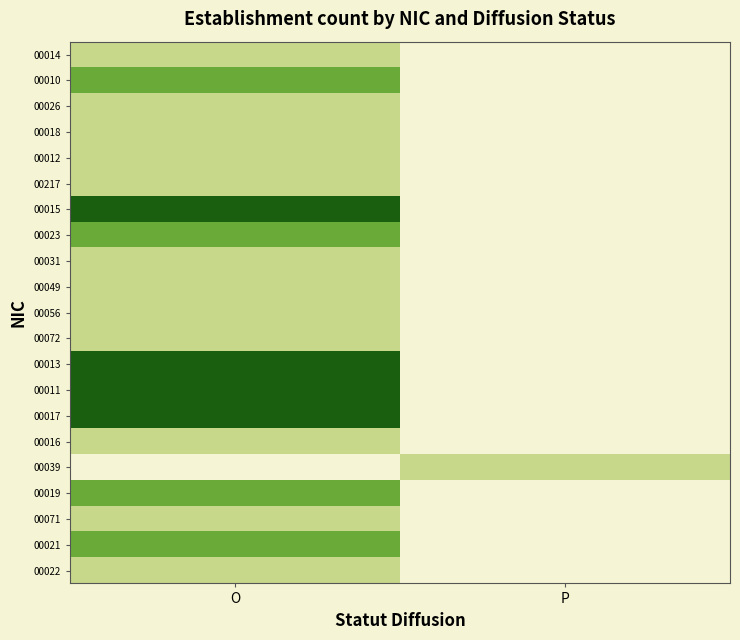

Reading left to right, transcribe all the data shown in this chart.

00014: O=1	P=0
00010: O=2	P=0
00026: O=1	P=0
00018: O=1	P=0
00012: O=1	P=0
00217: O=1	P=0
00015: O=3	P=0
00023: O=2	P=0
00031: O=1	P=0
00049: O=1	P=0
00056: O=1	P=0
00072: O=1	P=0
00013: O=3	P=0
00011: O=3	P=0
00017: O=3	P=0
00016: O=1	P=0
00039: O=0	P=1
00019: O=2	P=0
00071: O=1	P=0
00021: O=2	P=0
00022: O=1	P=0